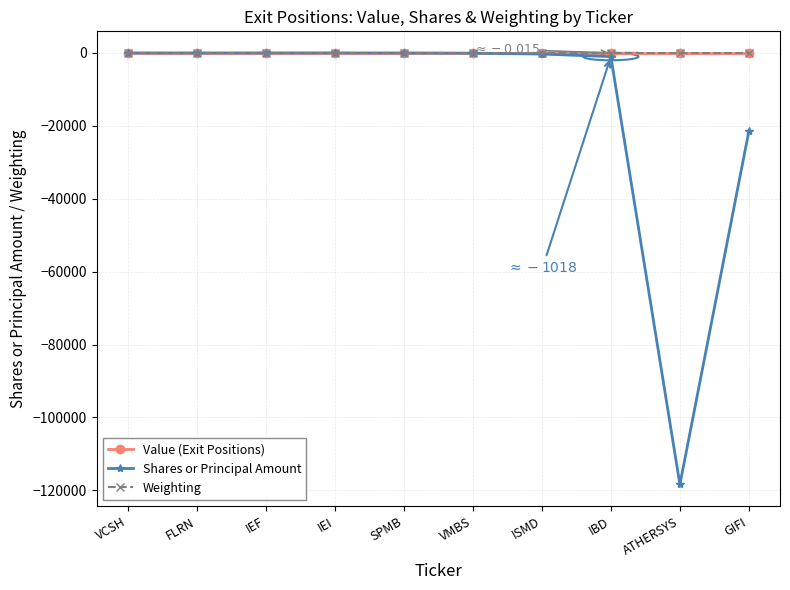

Does the chart have visible grid lines?

Yes